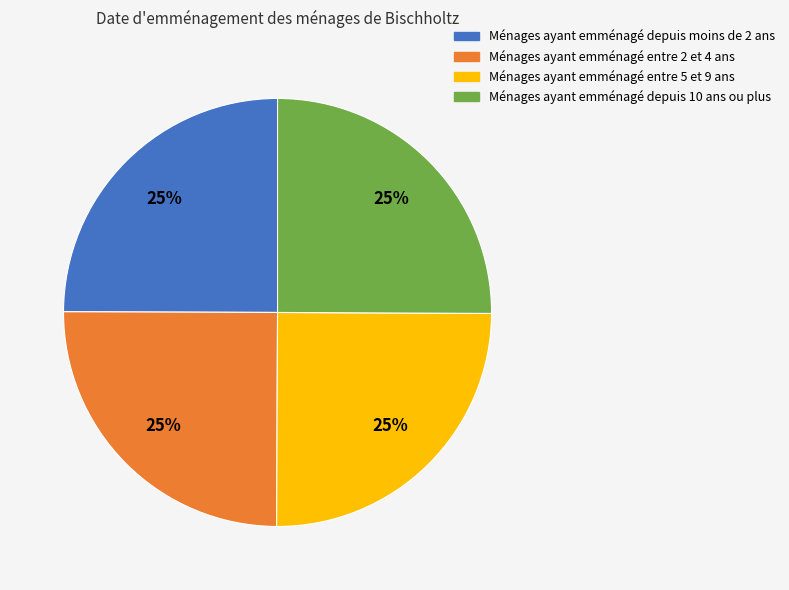

Is there any slice that represents more than half of the pie?

No